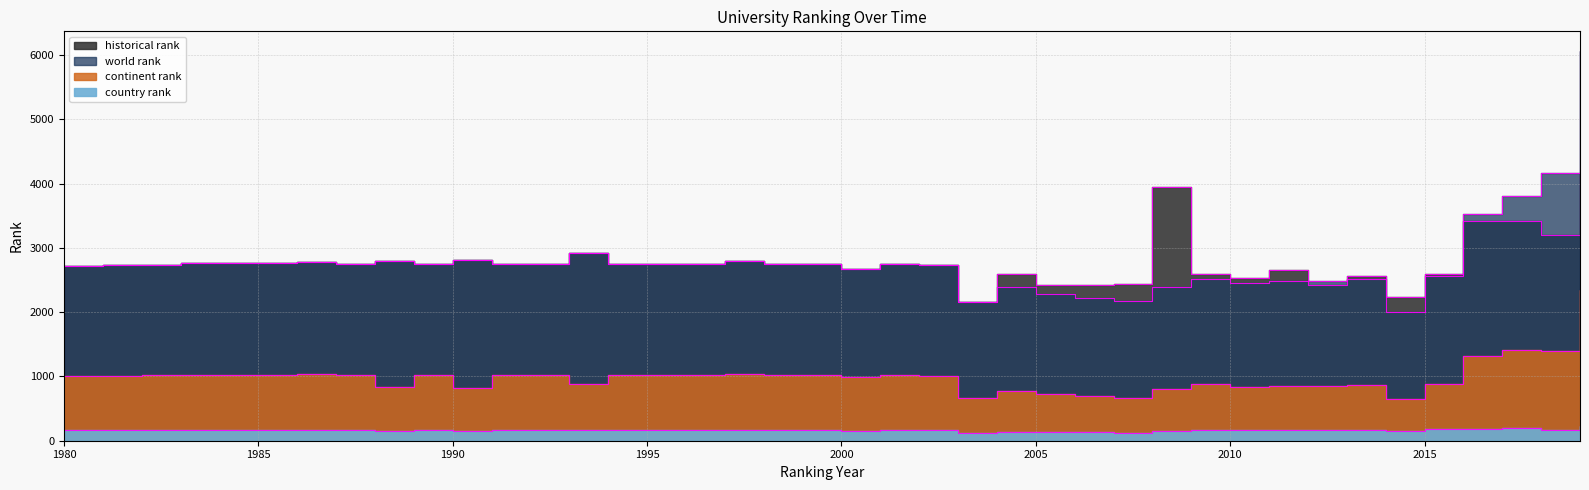

What is the spread (max minus min) of values at 1998?

2582